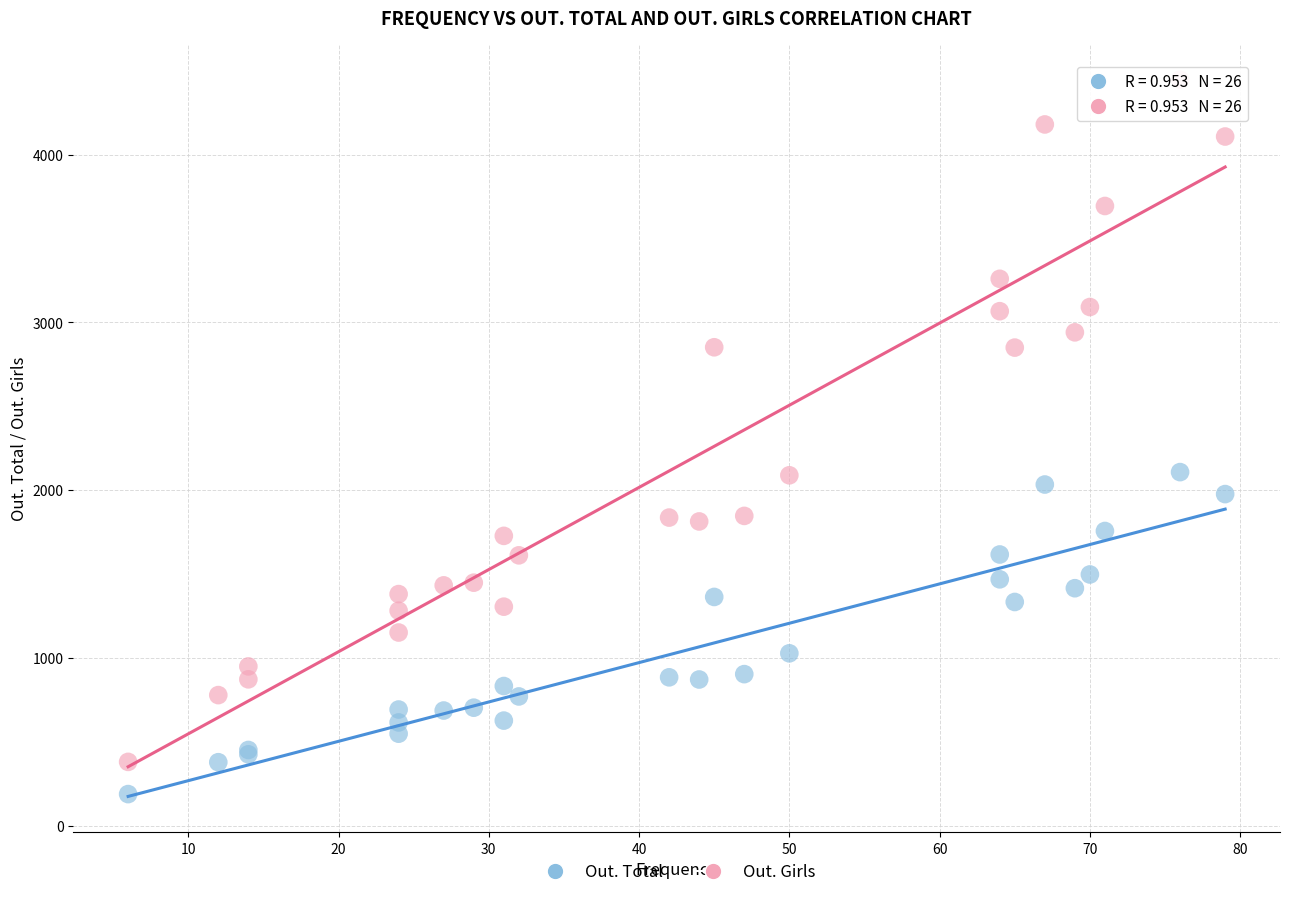

Which series reaches the maximum Y coordinate?

Out. Girls